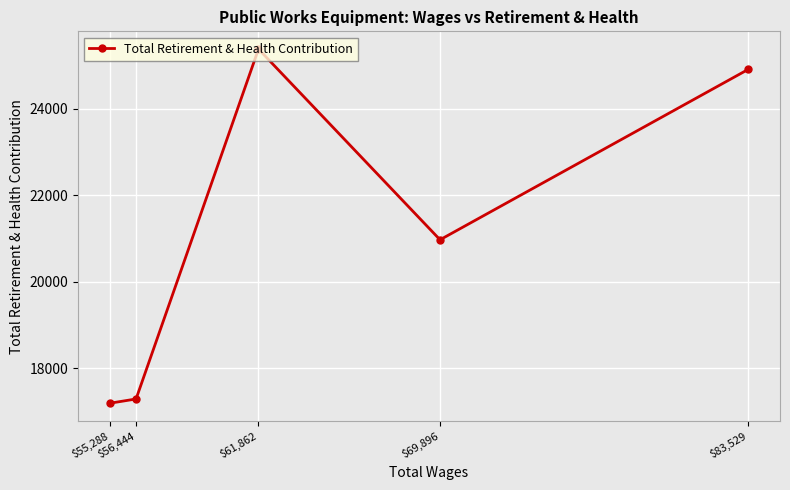

The value at $83,529 is 37103. True or false?

False